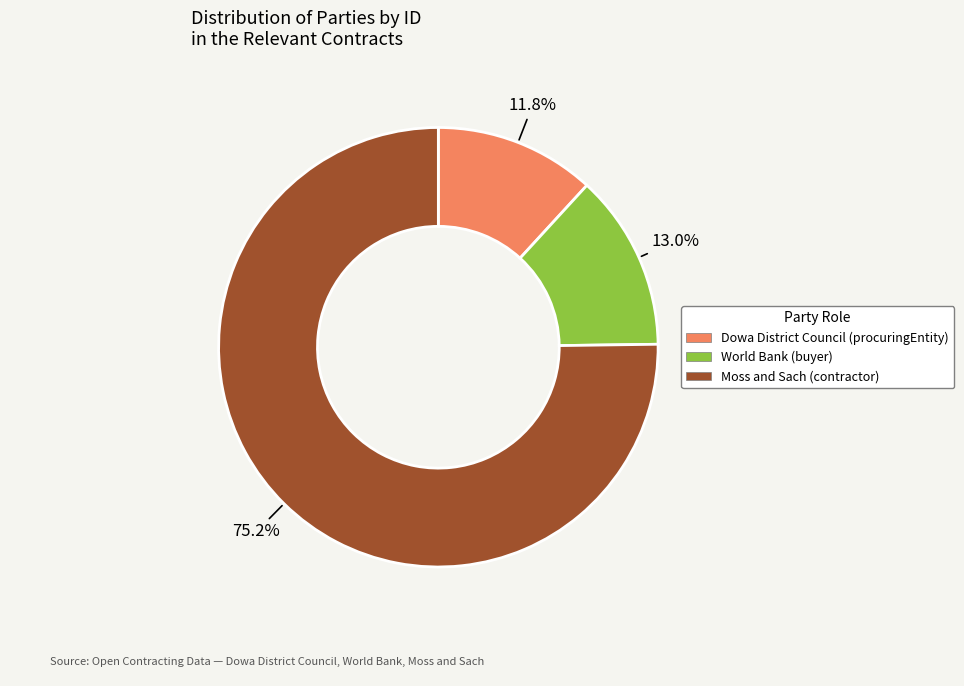

Which category accounts for the majority?

Moss and Sach